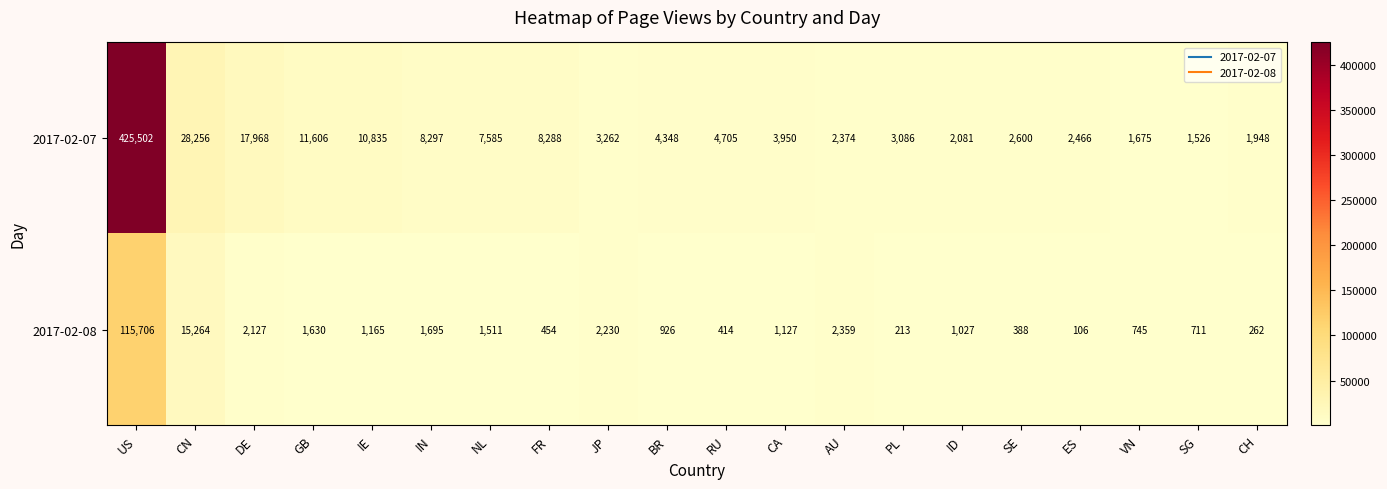

List the series in order of their overall mean, highest first.

2017-02-07, 2017-02-08